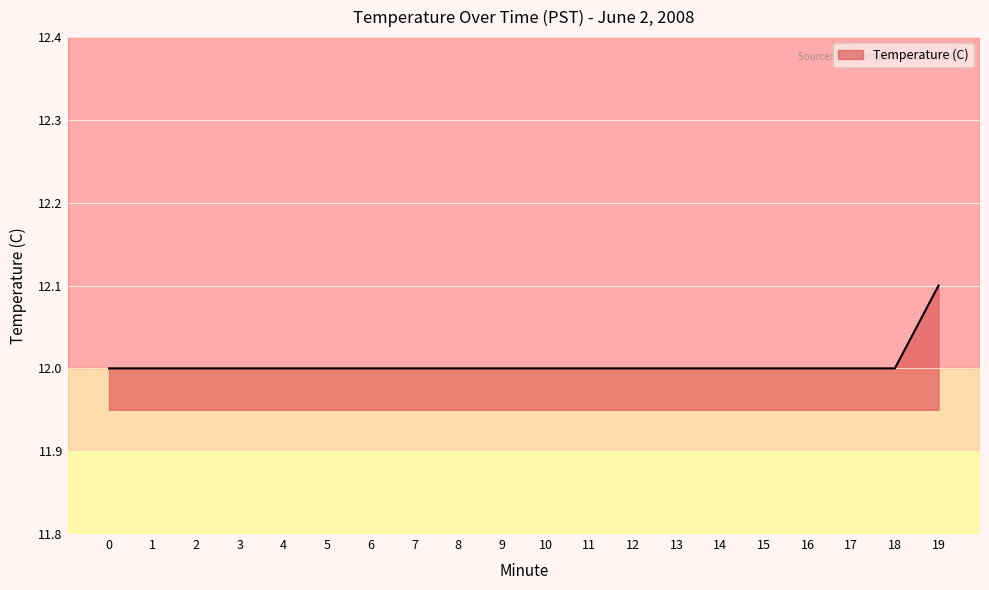

Reading left to right, transcribe all the data shown in this chart.

0=12.0	1=12.0	2=12.0	3=12.0	4=12.0	5=12.0	6=12.0	7=12.0	8=12.0	9=12.0	10=12.0	11=12.0	12=12.0	13=12.0	14=12.0	15=12.0	16=12.0	17=12.0	18=12.0	19=12.1